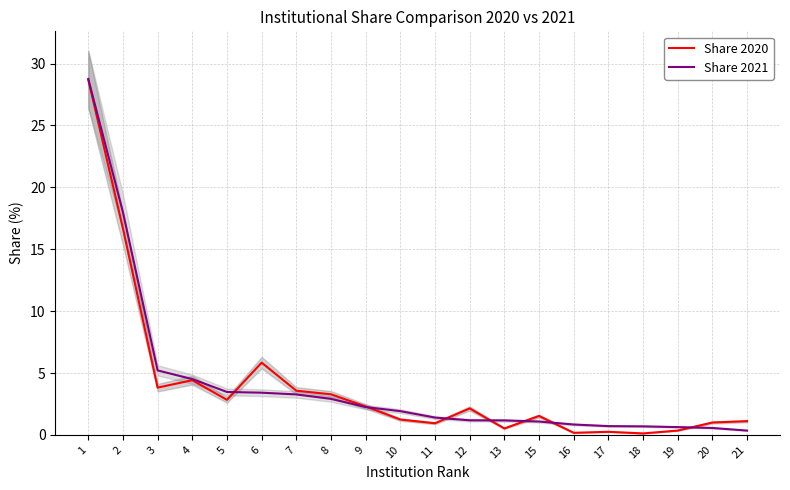

How many series are shown in this chart?

2